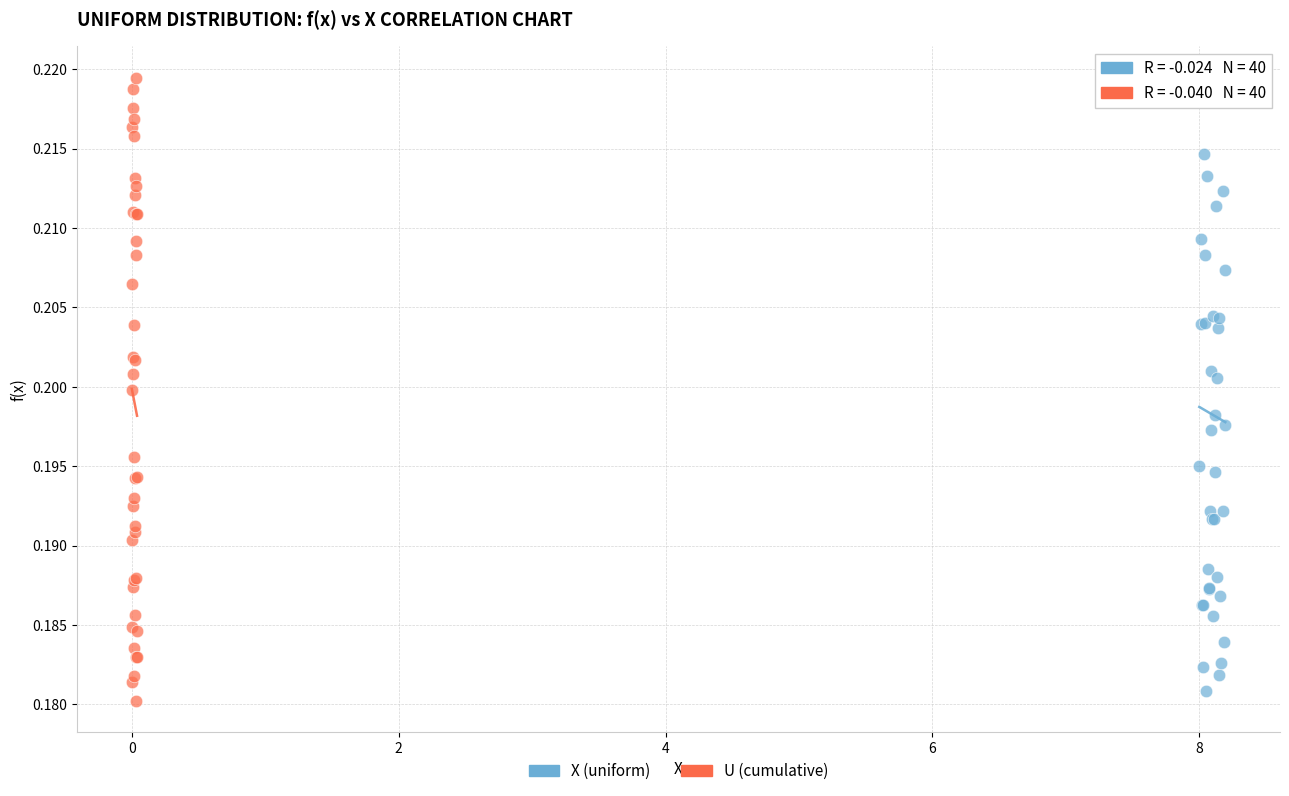

What are all the series names shown in the legend?

X (uniform), U (cumulative)